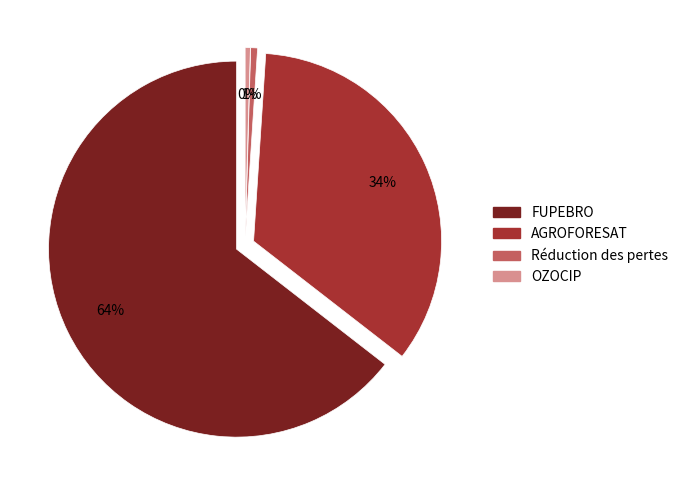

How much of the chart is everything except OZOCIP?

99.6%